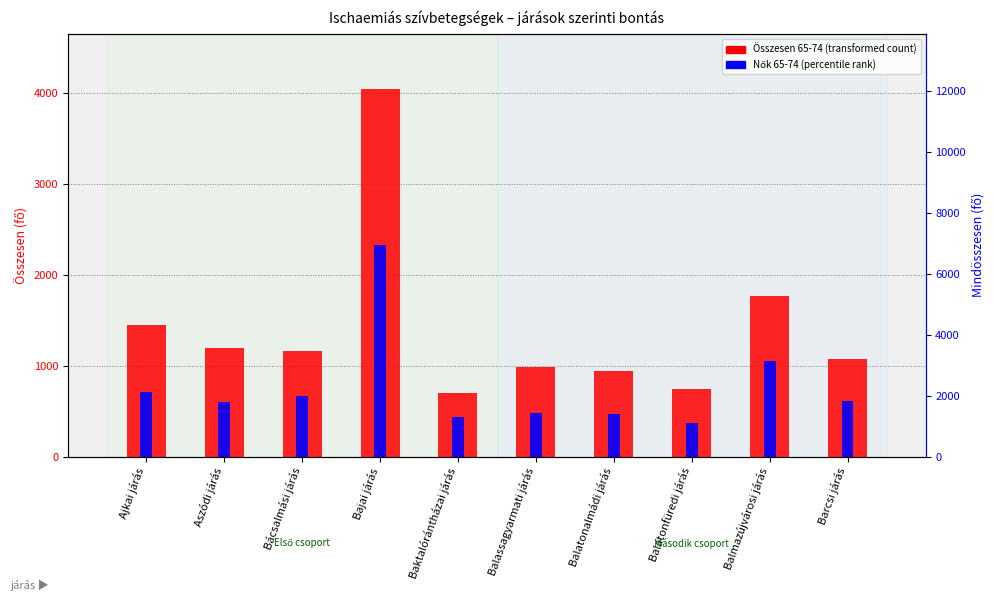

Rank the series by their average value, from lowest to highest.

Nők 65-74, Összesen 65-74